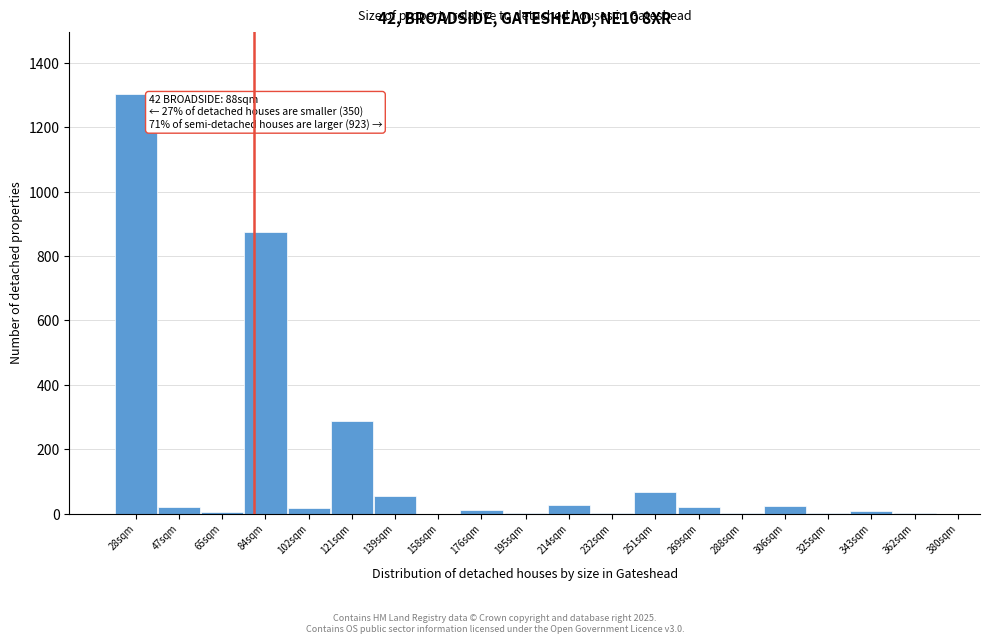

Is it true that the value at 84sqm is 876?

True